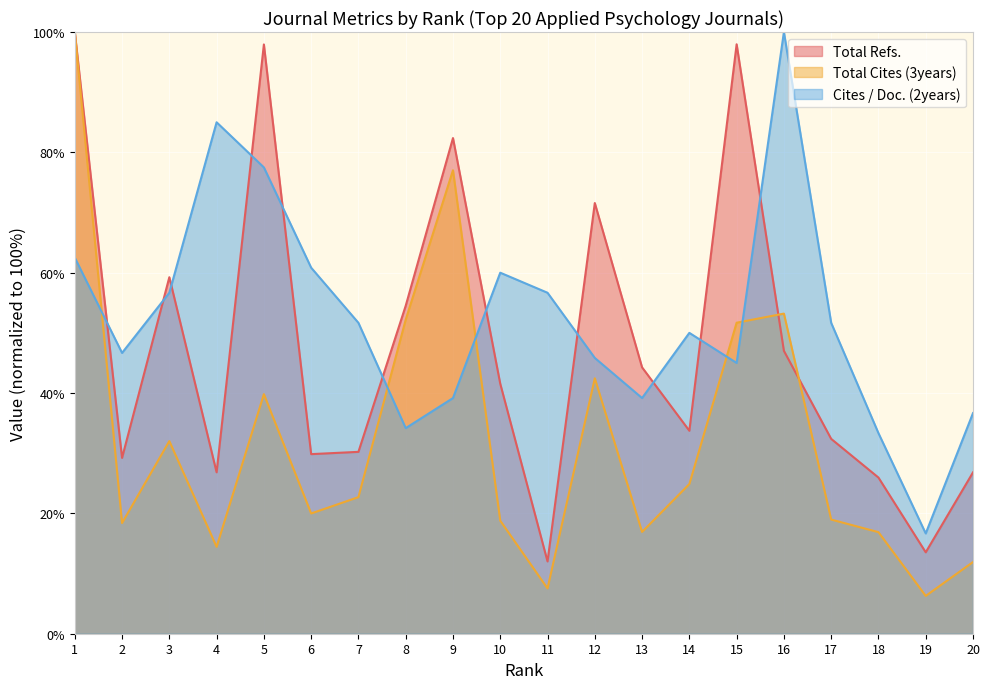

Reading right to left, list all the values displayed in this chart.

Total Refs.: 20=26.8	19=13.5	18=26.0	17=32.4	16=47.0	15=98.0	14=33.7	13=44.3	12=71.6	11=12.0	10=41.5	9=82.4	8=54.5	7=30.2	6=29.8	5=97.9	4=26.8	3=59.2	2=29.2	1=100.0
Total Cites (3years): 20=11.9	19=6.3	18=16.9	17=19.0	16=53.2	15=51.7	14=24.9	13=16.9	12=42.5	11=7.5	10=18.8	9=77.0	8=52.2	7=22.7	6=20.0	5=39.8	4=14.4	3=32.0	2=18.4	1=100.0
Cites / Doc. (2years): 20=36.7	19=16.7	18=33.3	17=51.7	16=100.0	15=45.0	14=50.0	13=39.2	12=45.8	11=56.7	10=60.0	9=39.2	8=34.2	7=51.7	6=60.8	5=77.5	4=85.0	3=56.7	2=46.7	1=62.5